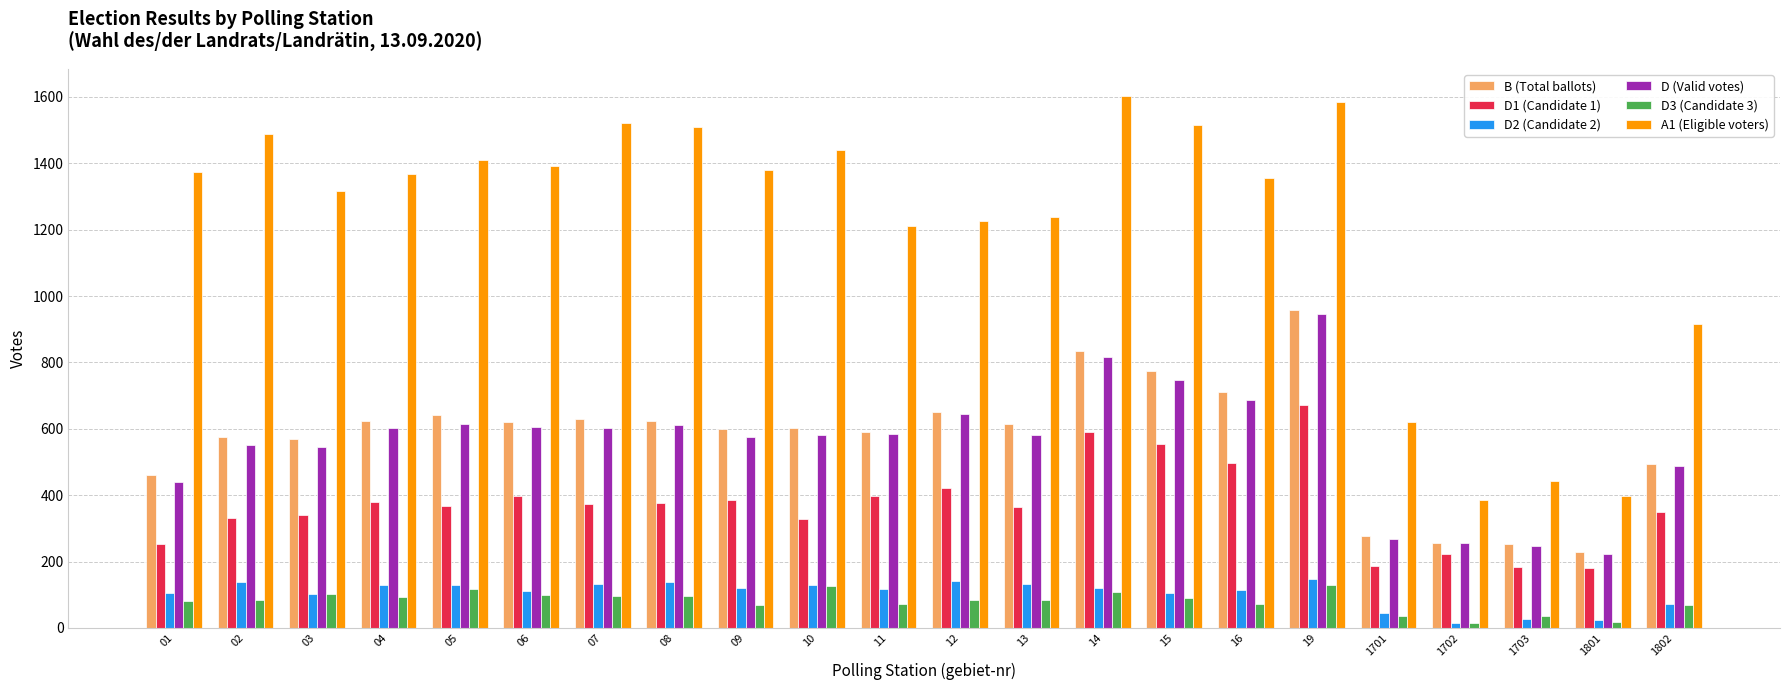

What is the spread (max minus min) of values at 04?

1273